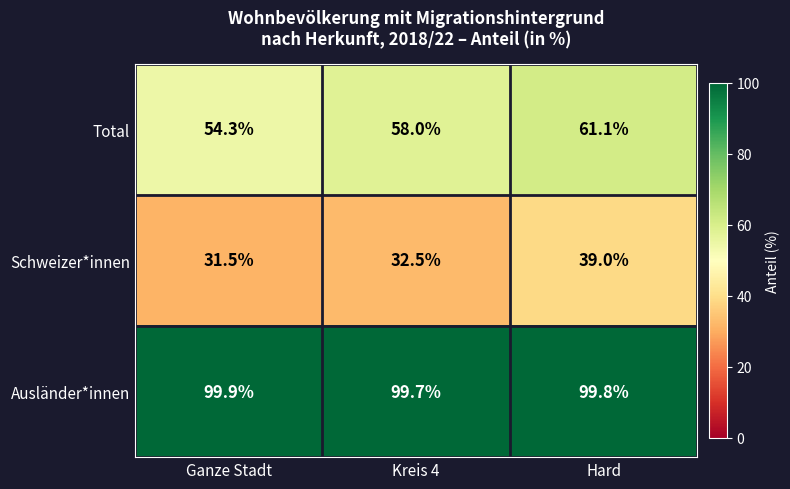

Read the Ausländer*innen value at Hard.

99.8